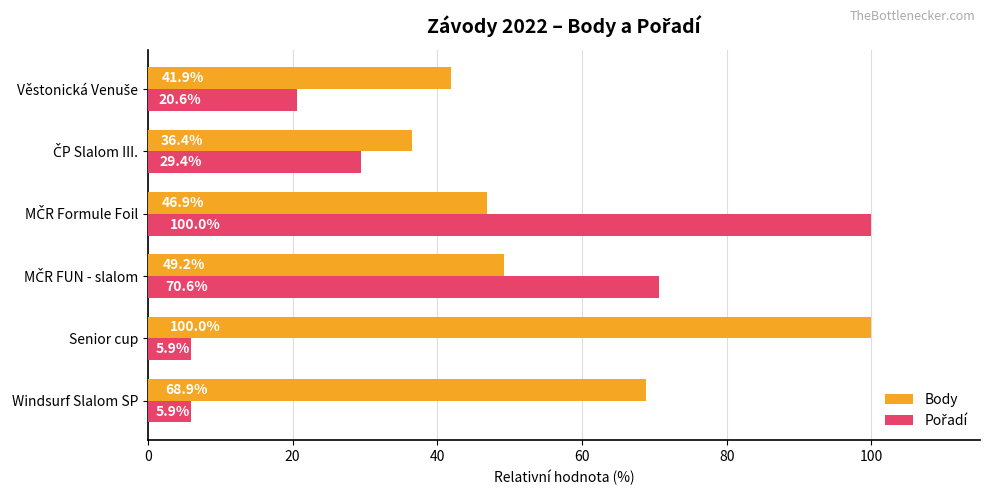

What is the minimum value shown in the chart?

5.9